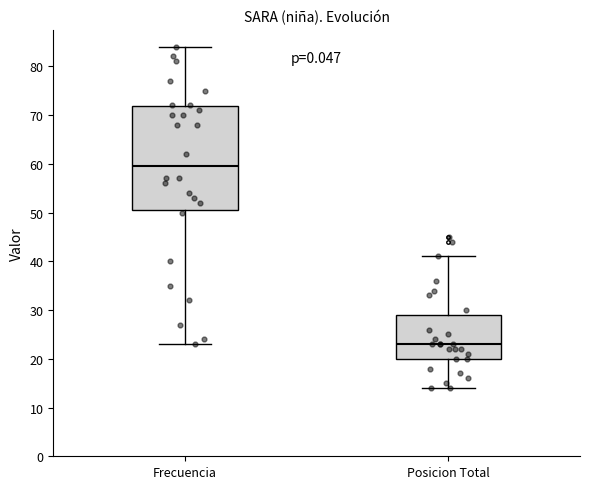

Reading left to right, read every box against the y-axis: the position of its median line, the range the box covers, and the ends of its whiskers. The values are not printed on the chart, so give them approximately, as read against the axis.

Frecuencia: median 60, box 51 to 72, whiskers 23 to 84
Posicion Total: median 23, box 20 to 29, whiskers 14 to 41